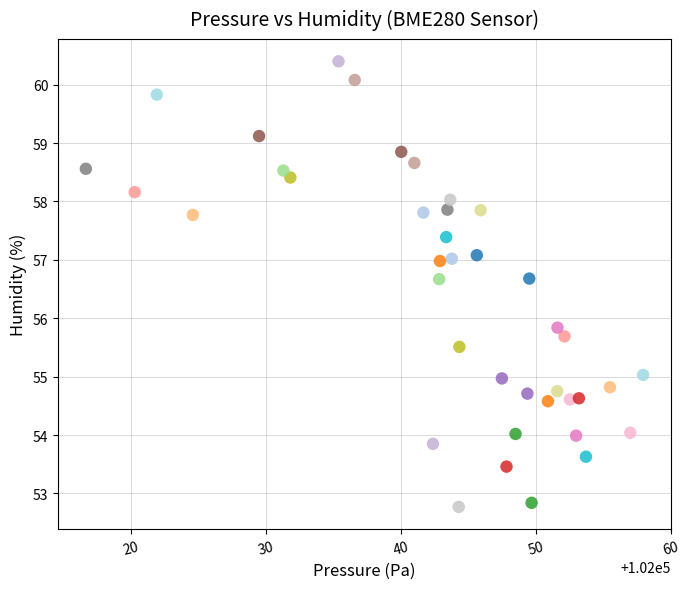

What is the range of X values (max minus min)?

41.3